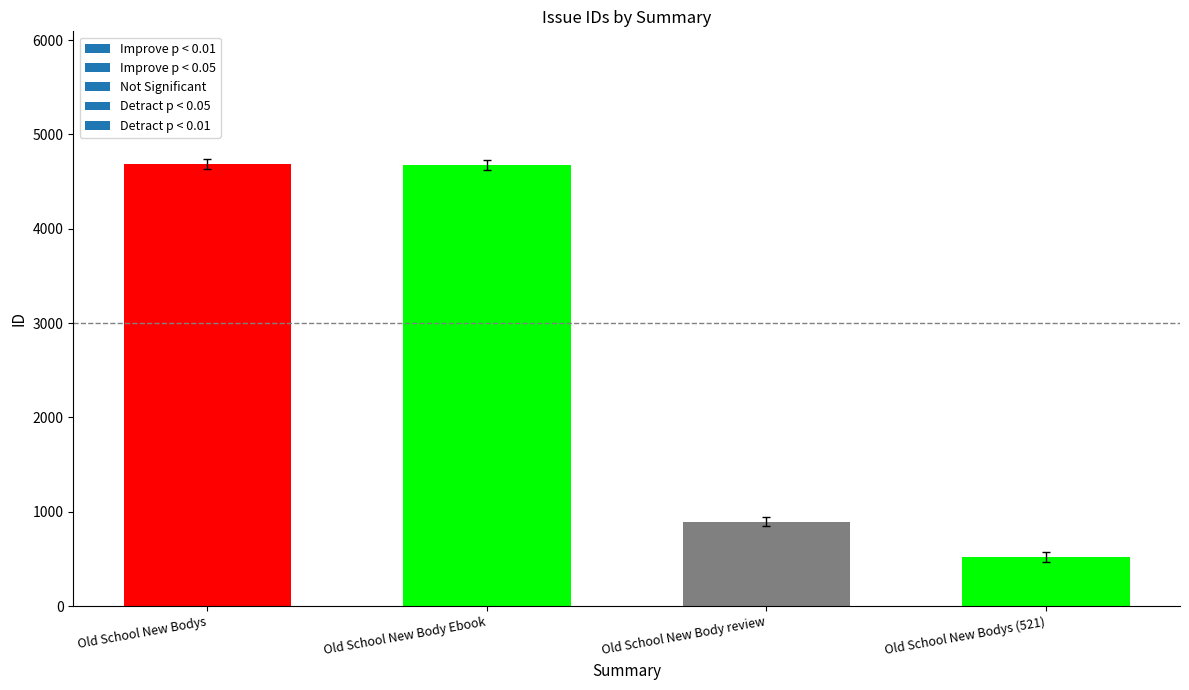

What is the sum of the values at Old School New Body Ebook and Old School New Body review?

5572